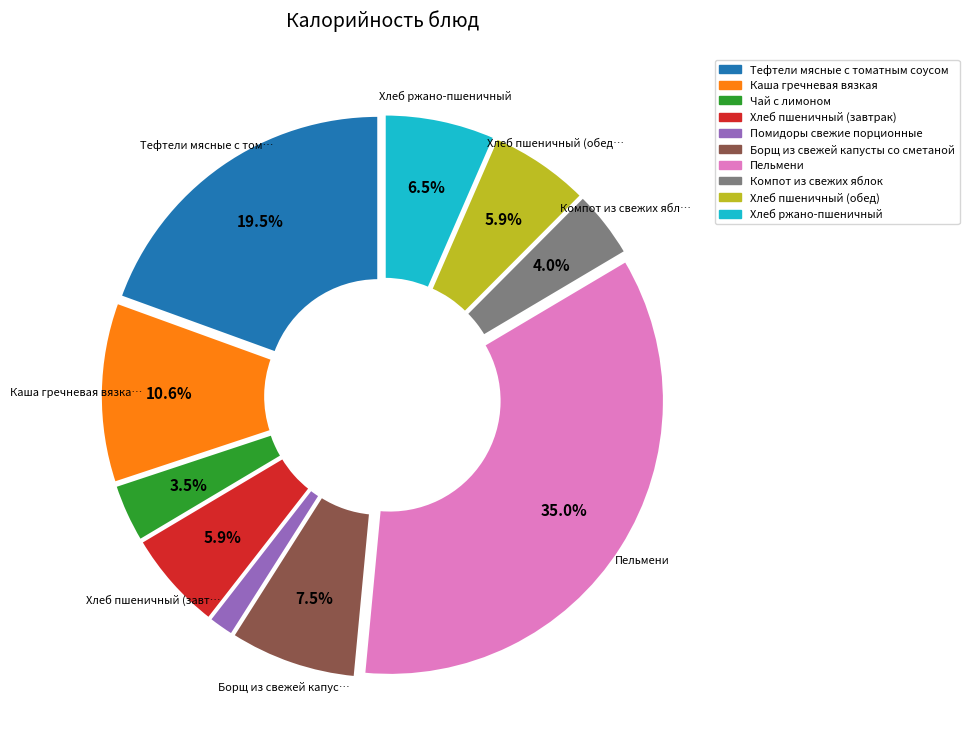

Which has a higher value, Чай с лимоном or Помидоры свежие порционные?

Чай с лимоном